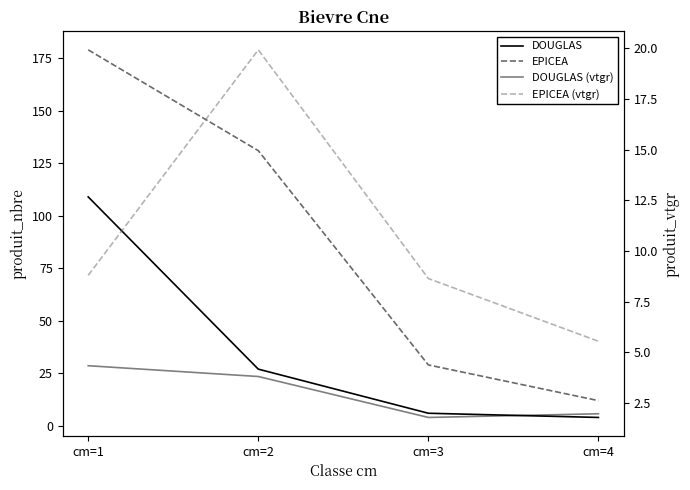

What is the smallest value displayed?

1.8